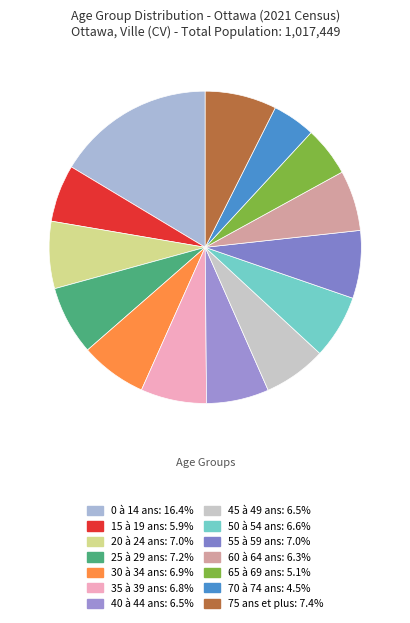

How many slices are in this pie chart?

14